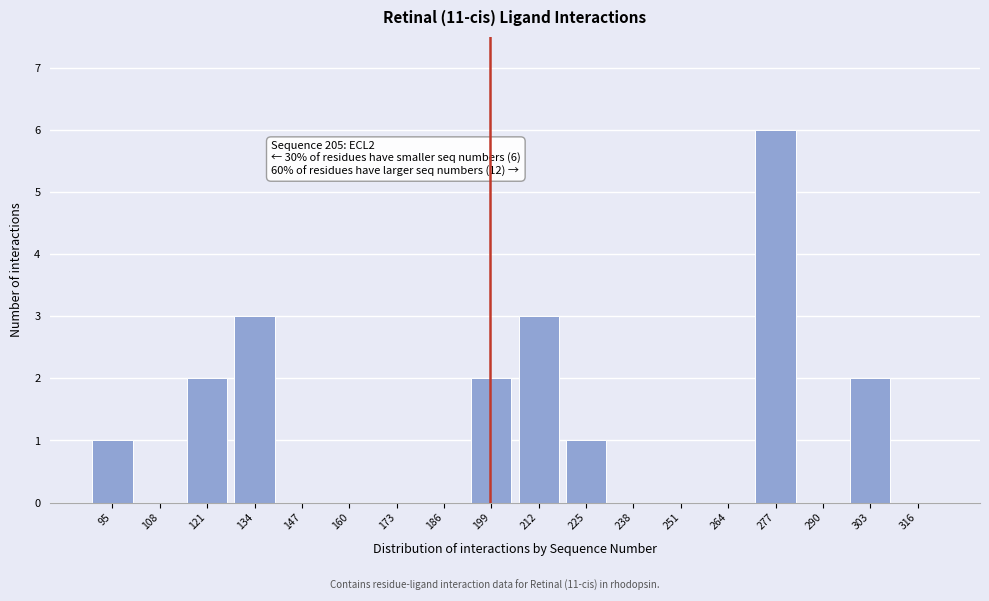

Reading right to left, what are all the values shown in this chart?

316=0	303=2	290=0	277=6	264=0	251=0	238=0	225=1	212=3	199=2	186=0	173=0	160=0	147=0	134=3	121=2	108=0	95=1